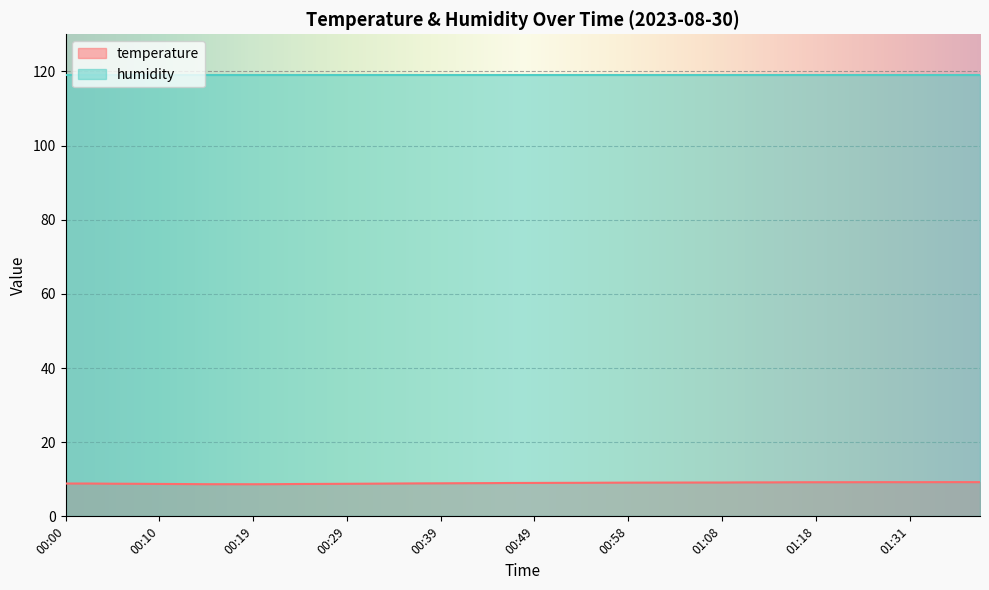

How many points are higher than both their immediate neighbors (excluding endpoints)?

2